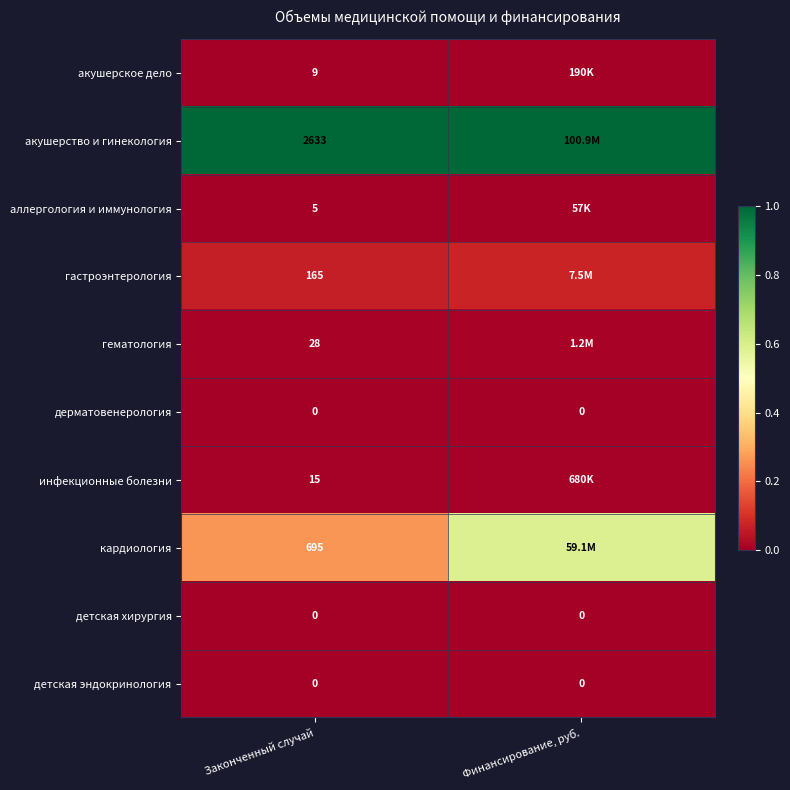

True or false: аллергология и иммунология has a value of 0.0 at Законченный случай.

True